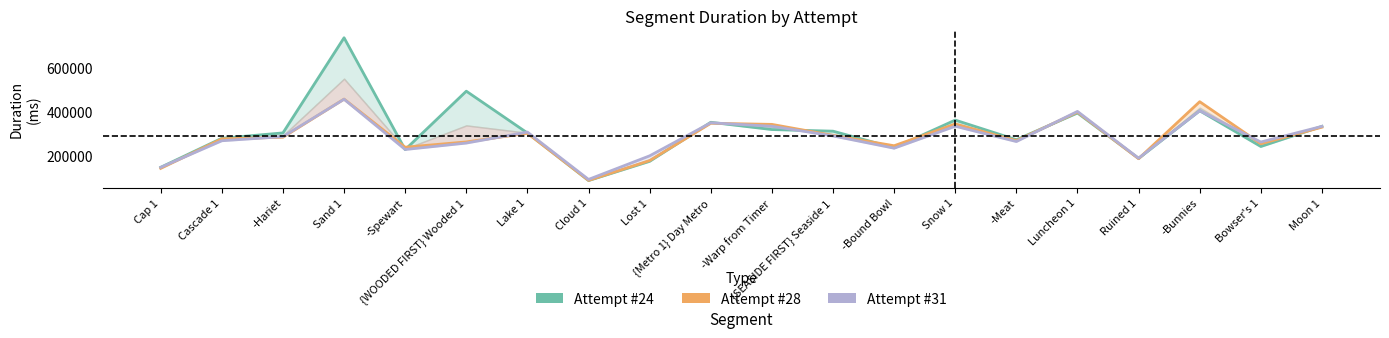

How many lines are shown in the chart?

3